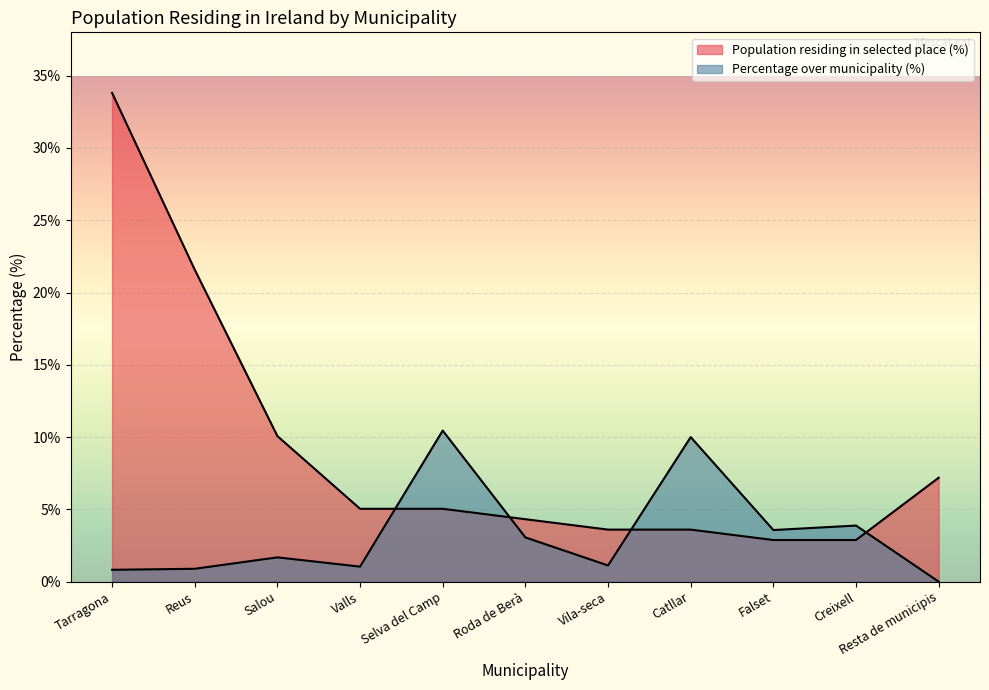

Rank the series at Tarragona from highest to lowest value.

Population residing in selected place (%), Percentage over municipality (%)